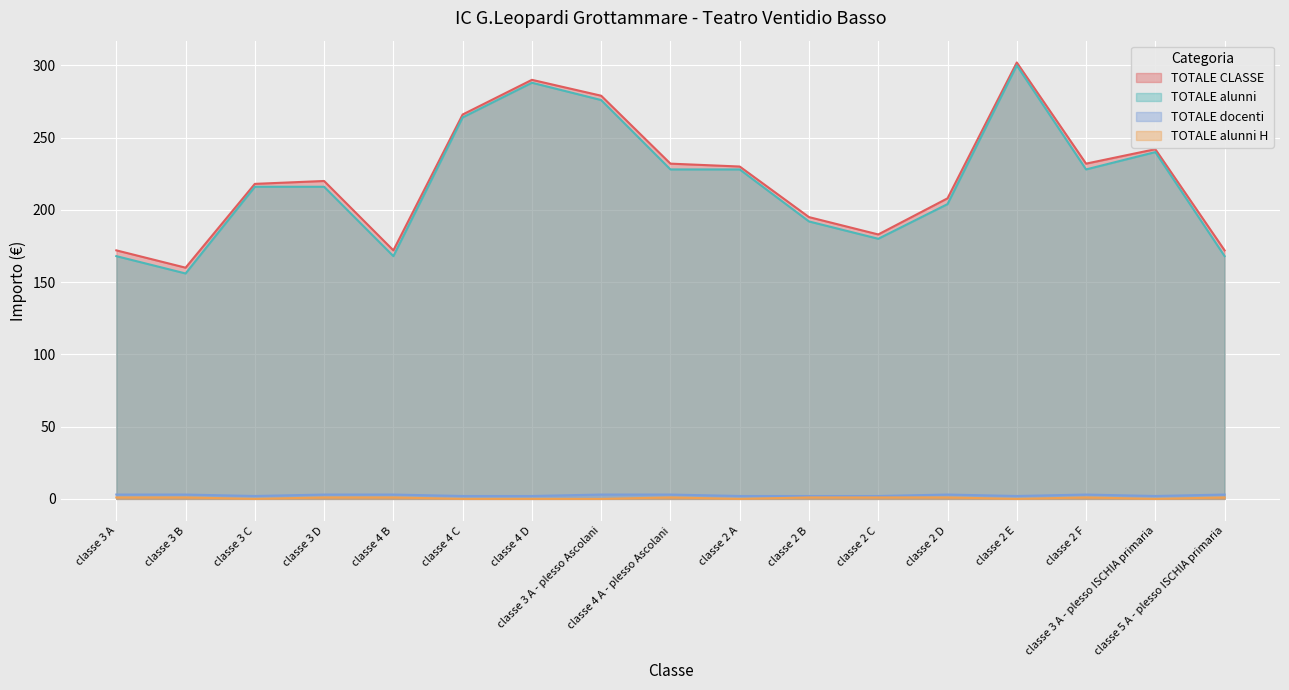

What is the difference between the TOTALE CLASSE values at classe 2 A and classe 3 C?

12